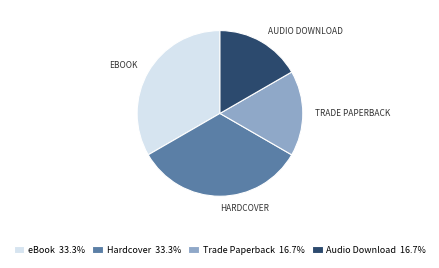

Does Audio Download 16.7% represent more than half of the total?

No